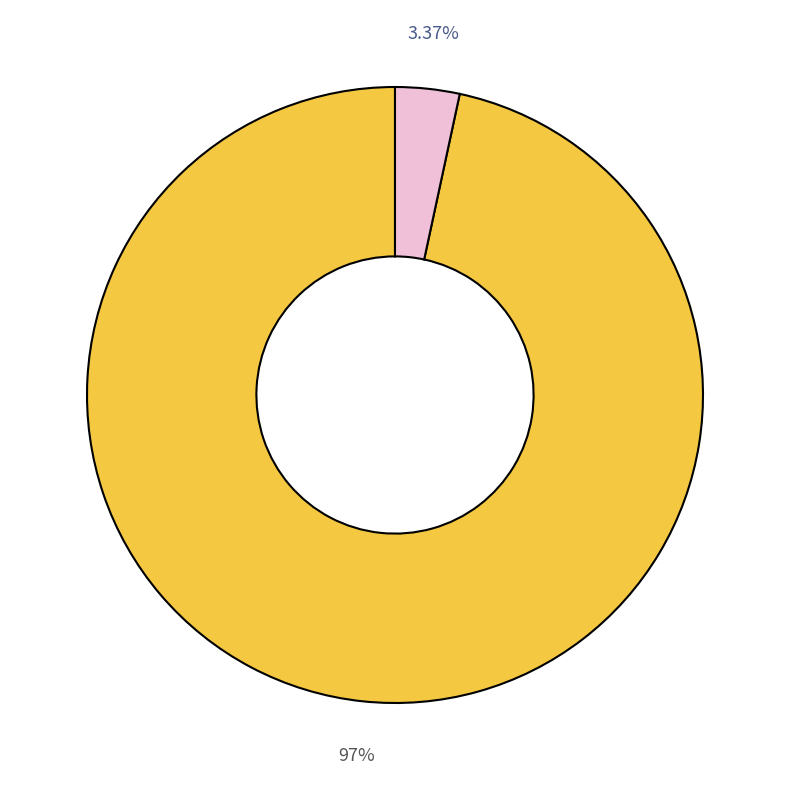

Is there a majority slice in this chart?

Yes